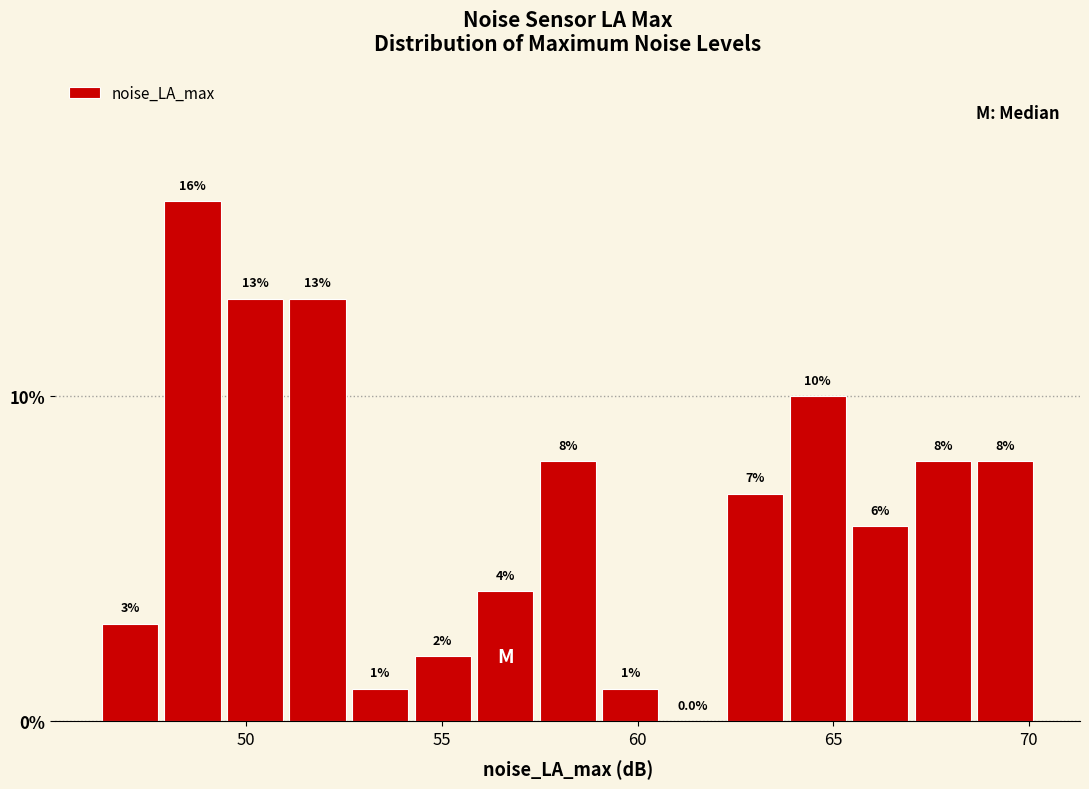

Read against the x-axis, roughly where is the centre of the tallest bar?

48.5